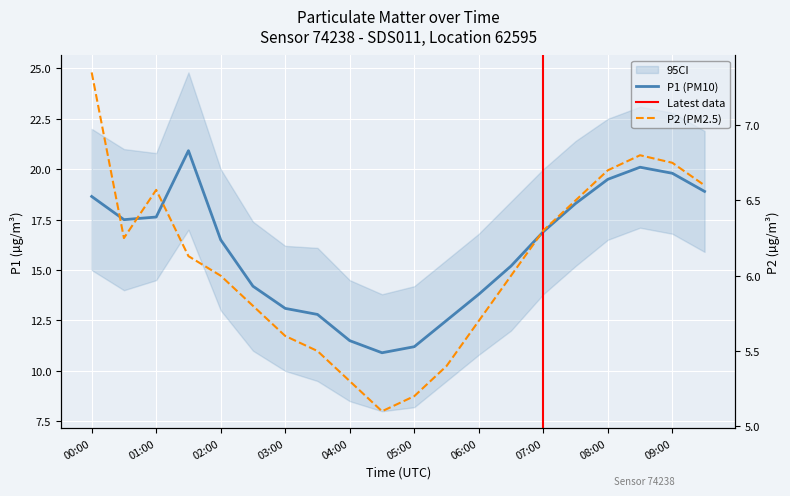

What is the value of the P2 point at the 20th from the left?

6.6